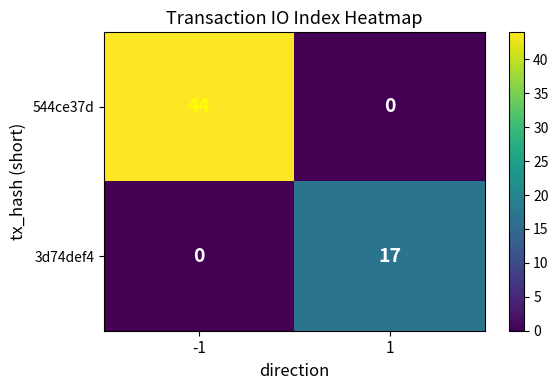

At 1, list the series in order from smallest to largest.

544ce37d, 3d74def4